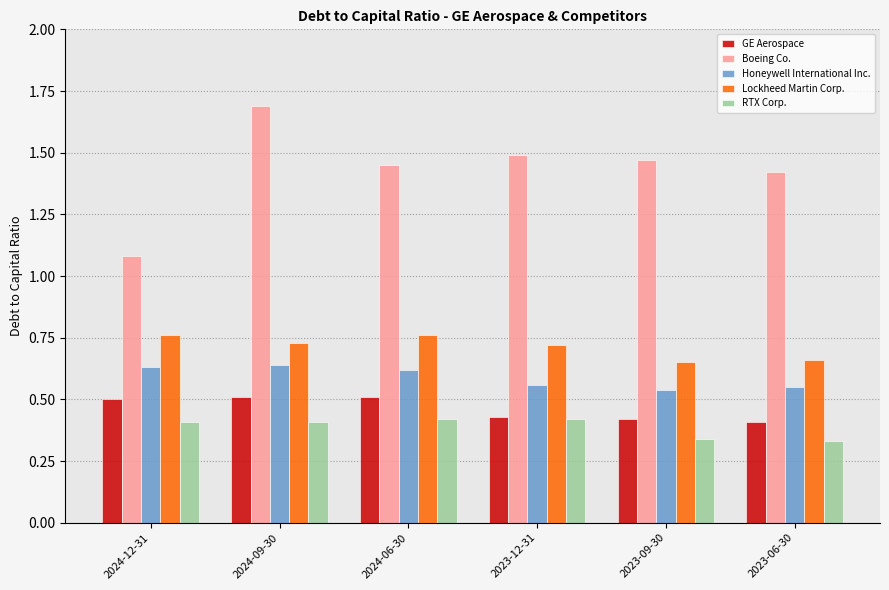

Count the Honeywell International Inc. values in the range 0 to 1.

6